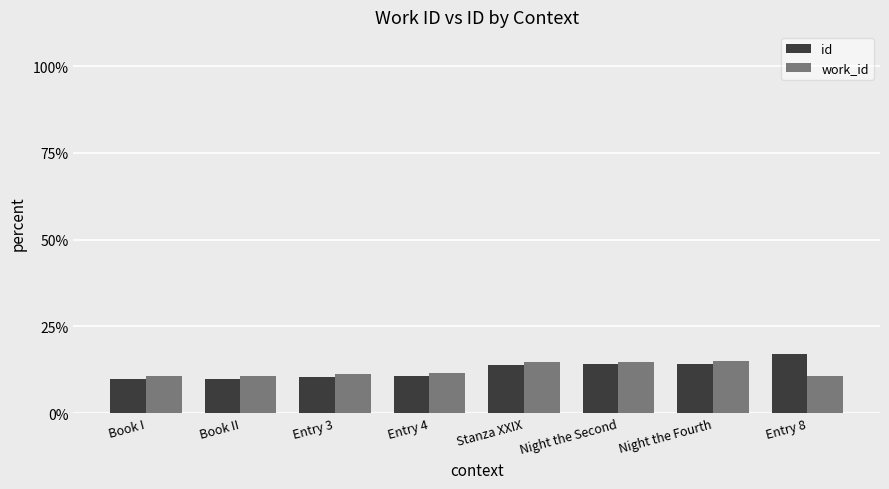

What value does the id series have at Stanza XXIX?

13.9